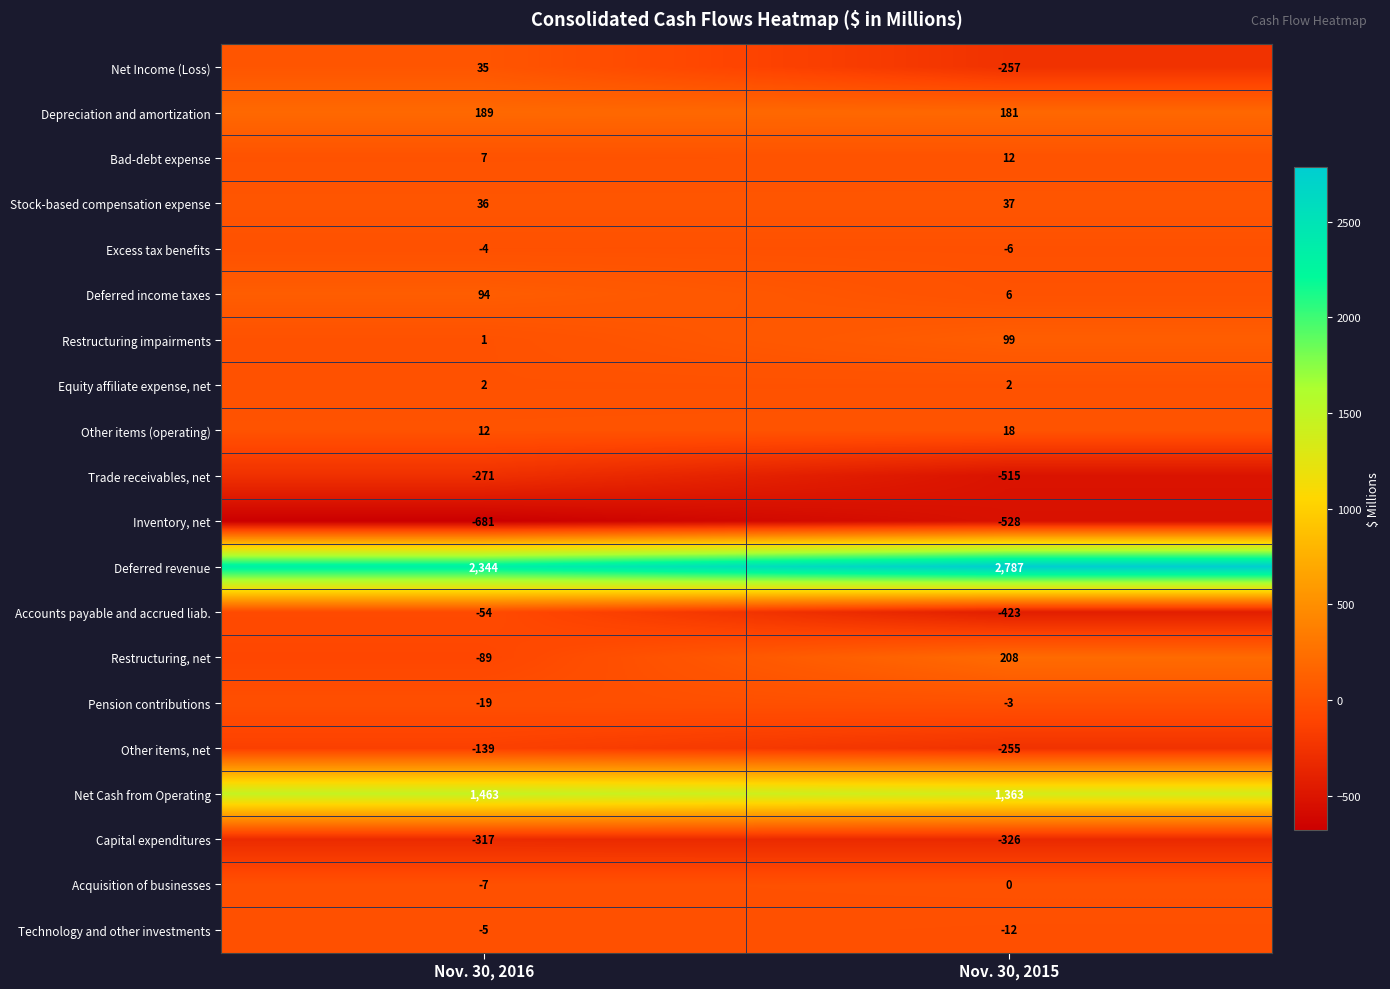

The value of Deferred income taxes at Nov. 30, 2016 is 94. True or false?

True